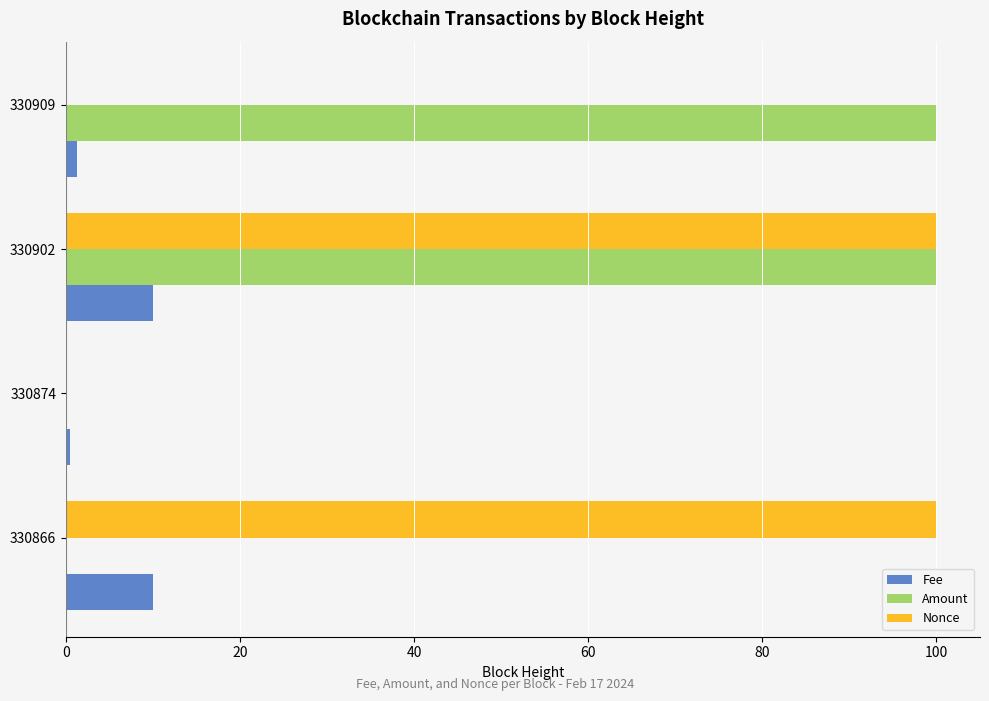

The Amount series shows 100.0 at 330909. True or false?

True